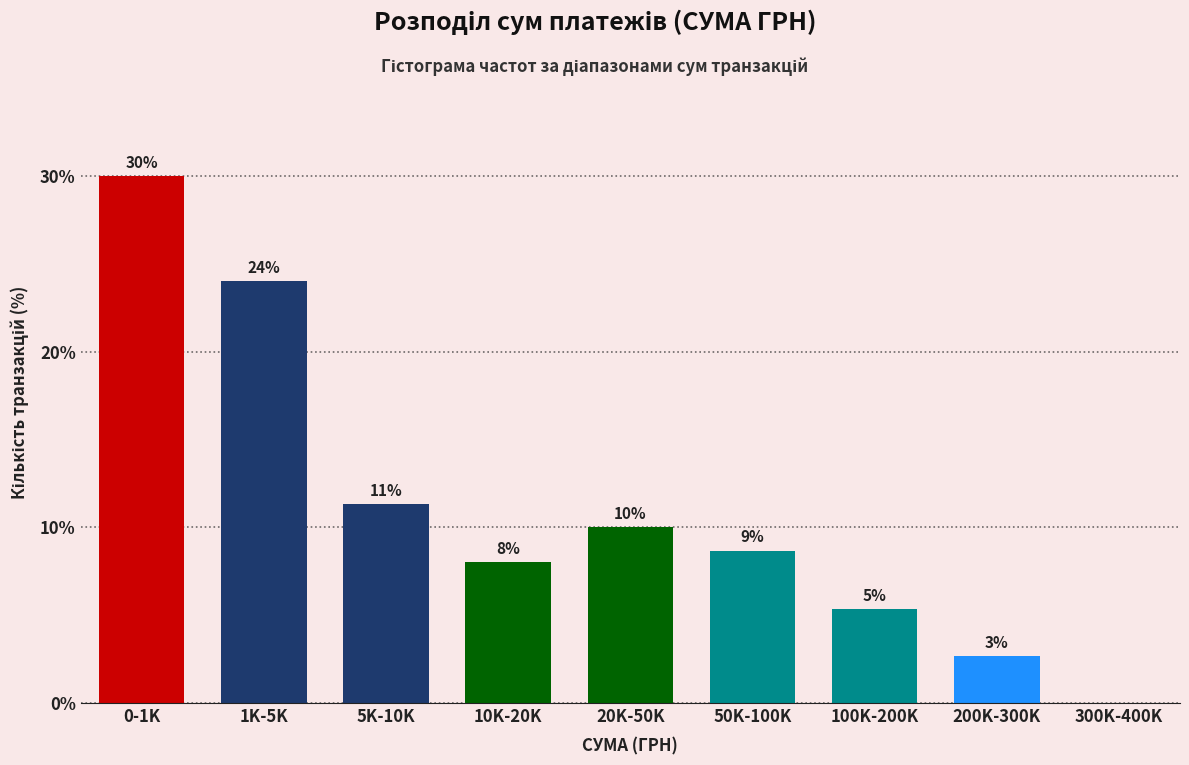

What is the sum of the values at 1K-5K and 0-1K?

54.0